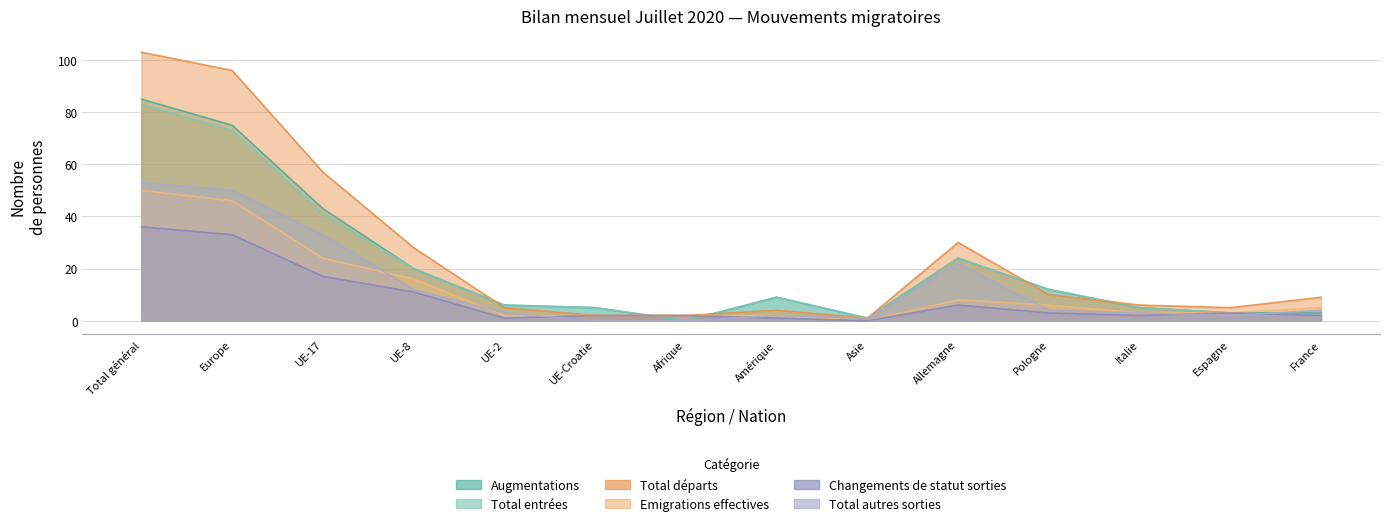

List the labels in order of Total départs value, smallest first.

Asie, UE-Croatie, Afrique, Amérique, UE-2, Espagne, Italie, France, Pologne, UE-8, Allemagne, UE-17, Europe, Total général